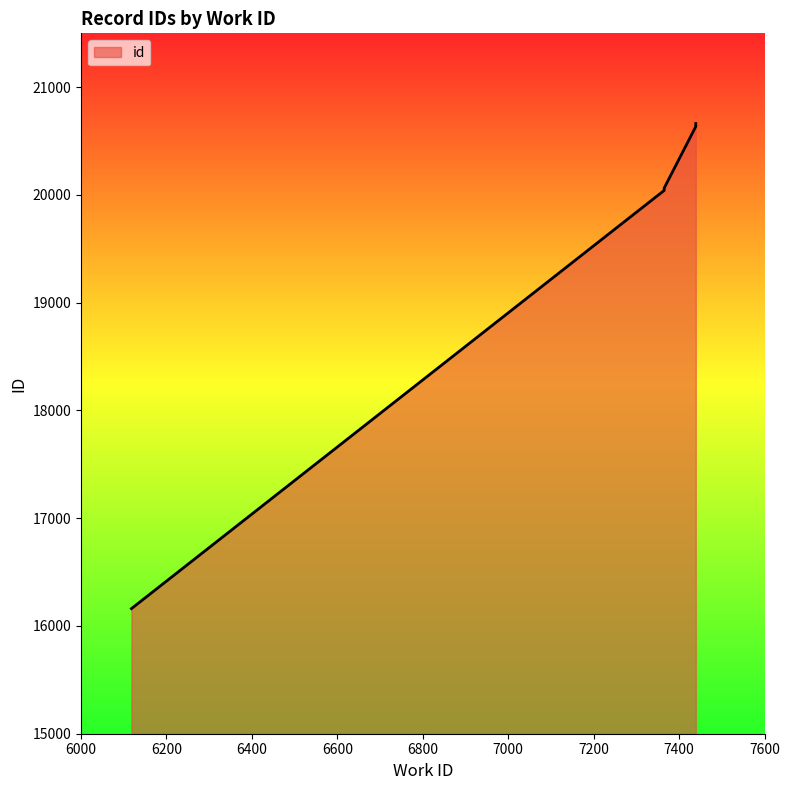

True or false: the data has more than 2 interior local peaks.

False